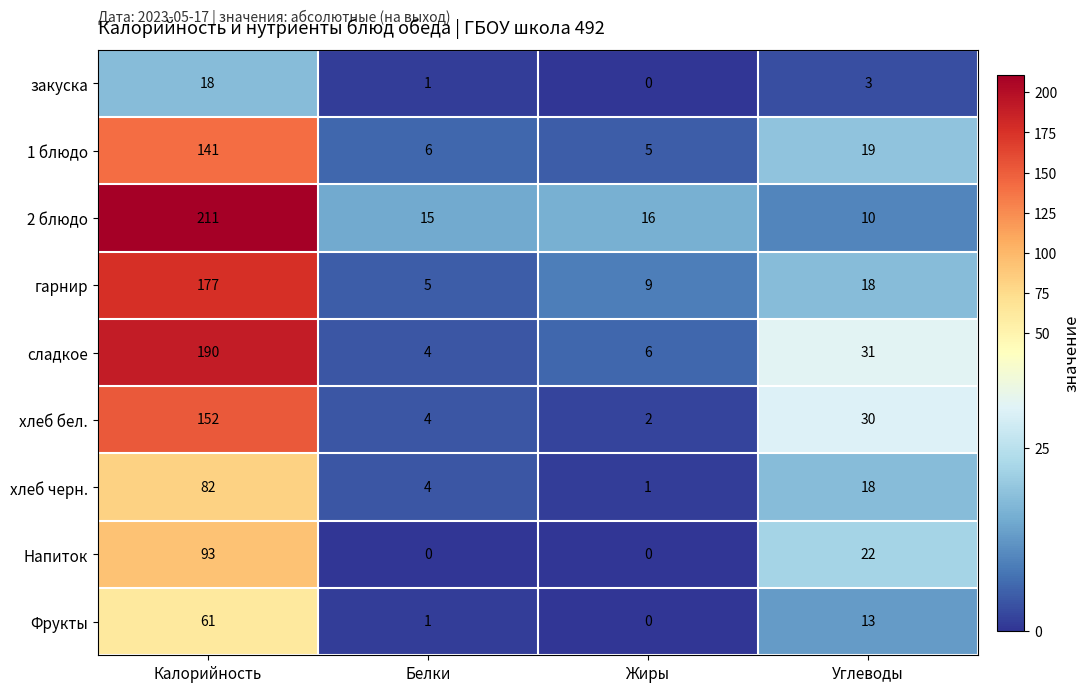

Which label corresponds to the largest value in the chart?

Калорийность